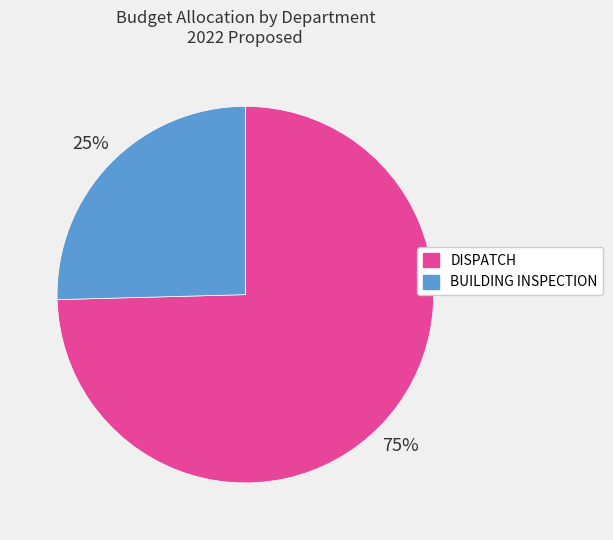

Combined, do DISPATCH and BUILDING INSPECTION account for over 50%?

Yes